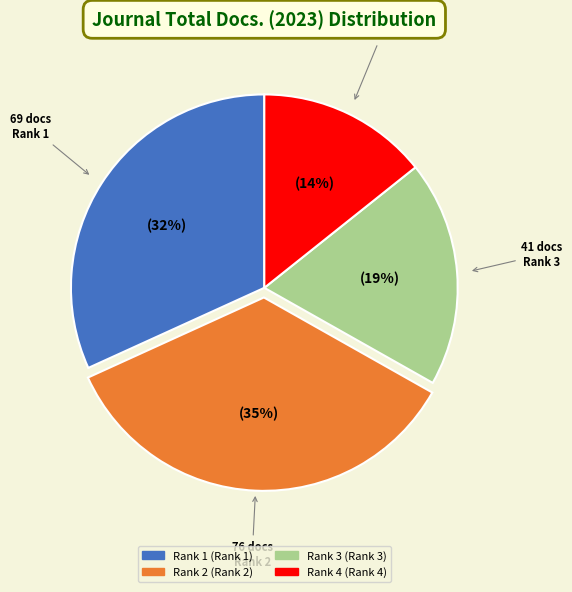

To the nearest percent, what percentage of the pie is Rank 1?

32%